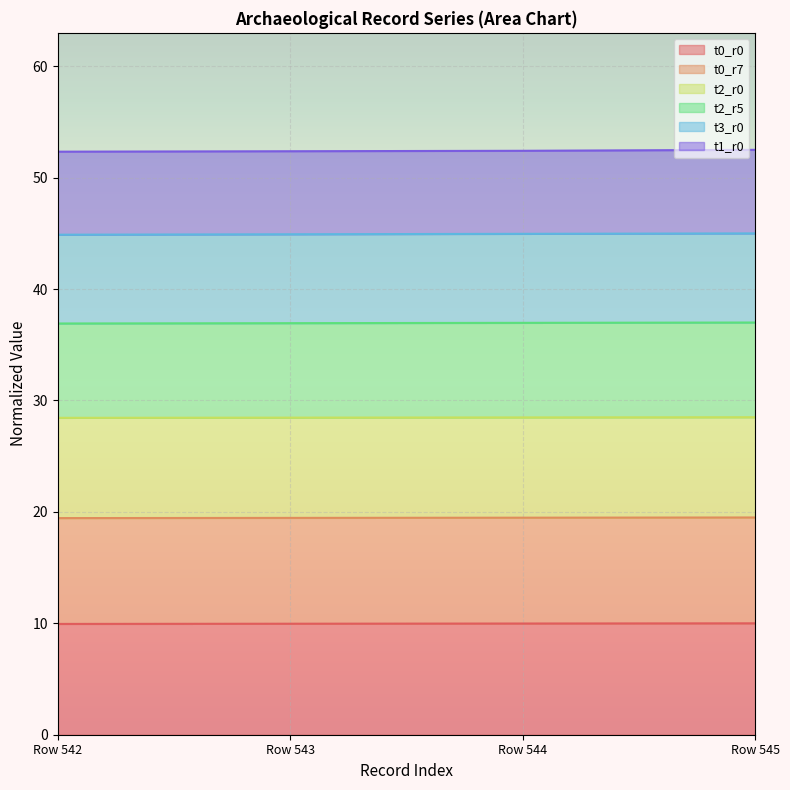

True or false: t2_r0 has more than 0 interior local peaks.

False